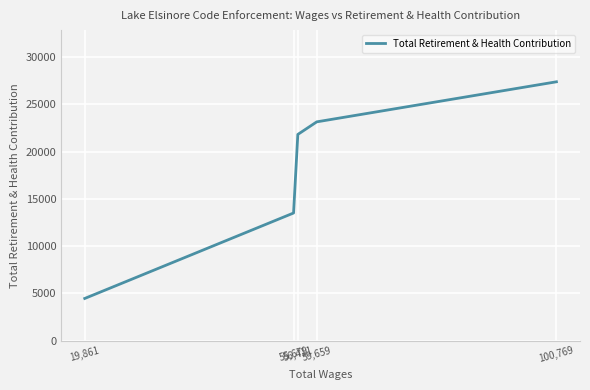

Which has a higher value, 55,679 or 19,861?

55,679